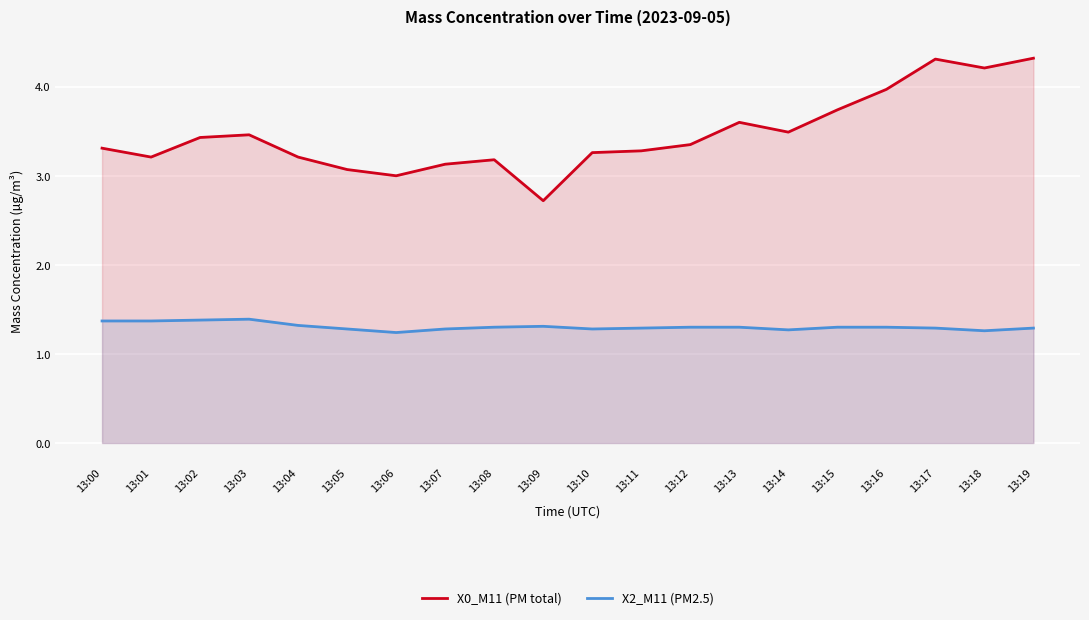

Rank the series by their average value, from lowest to highest.

X2_M11 (PM2.5), X0_M11 (PM total)